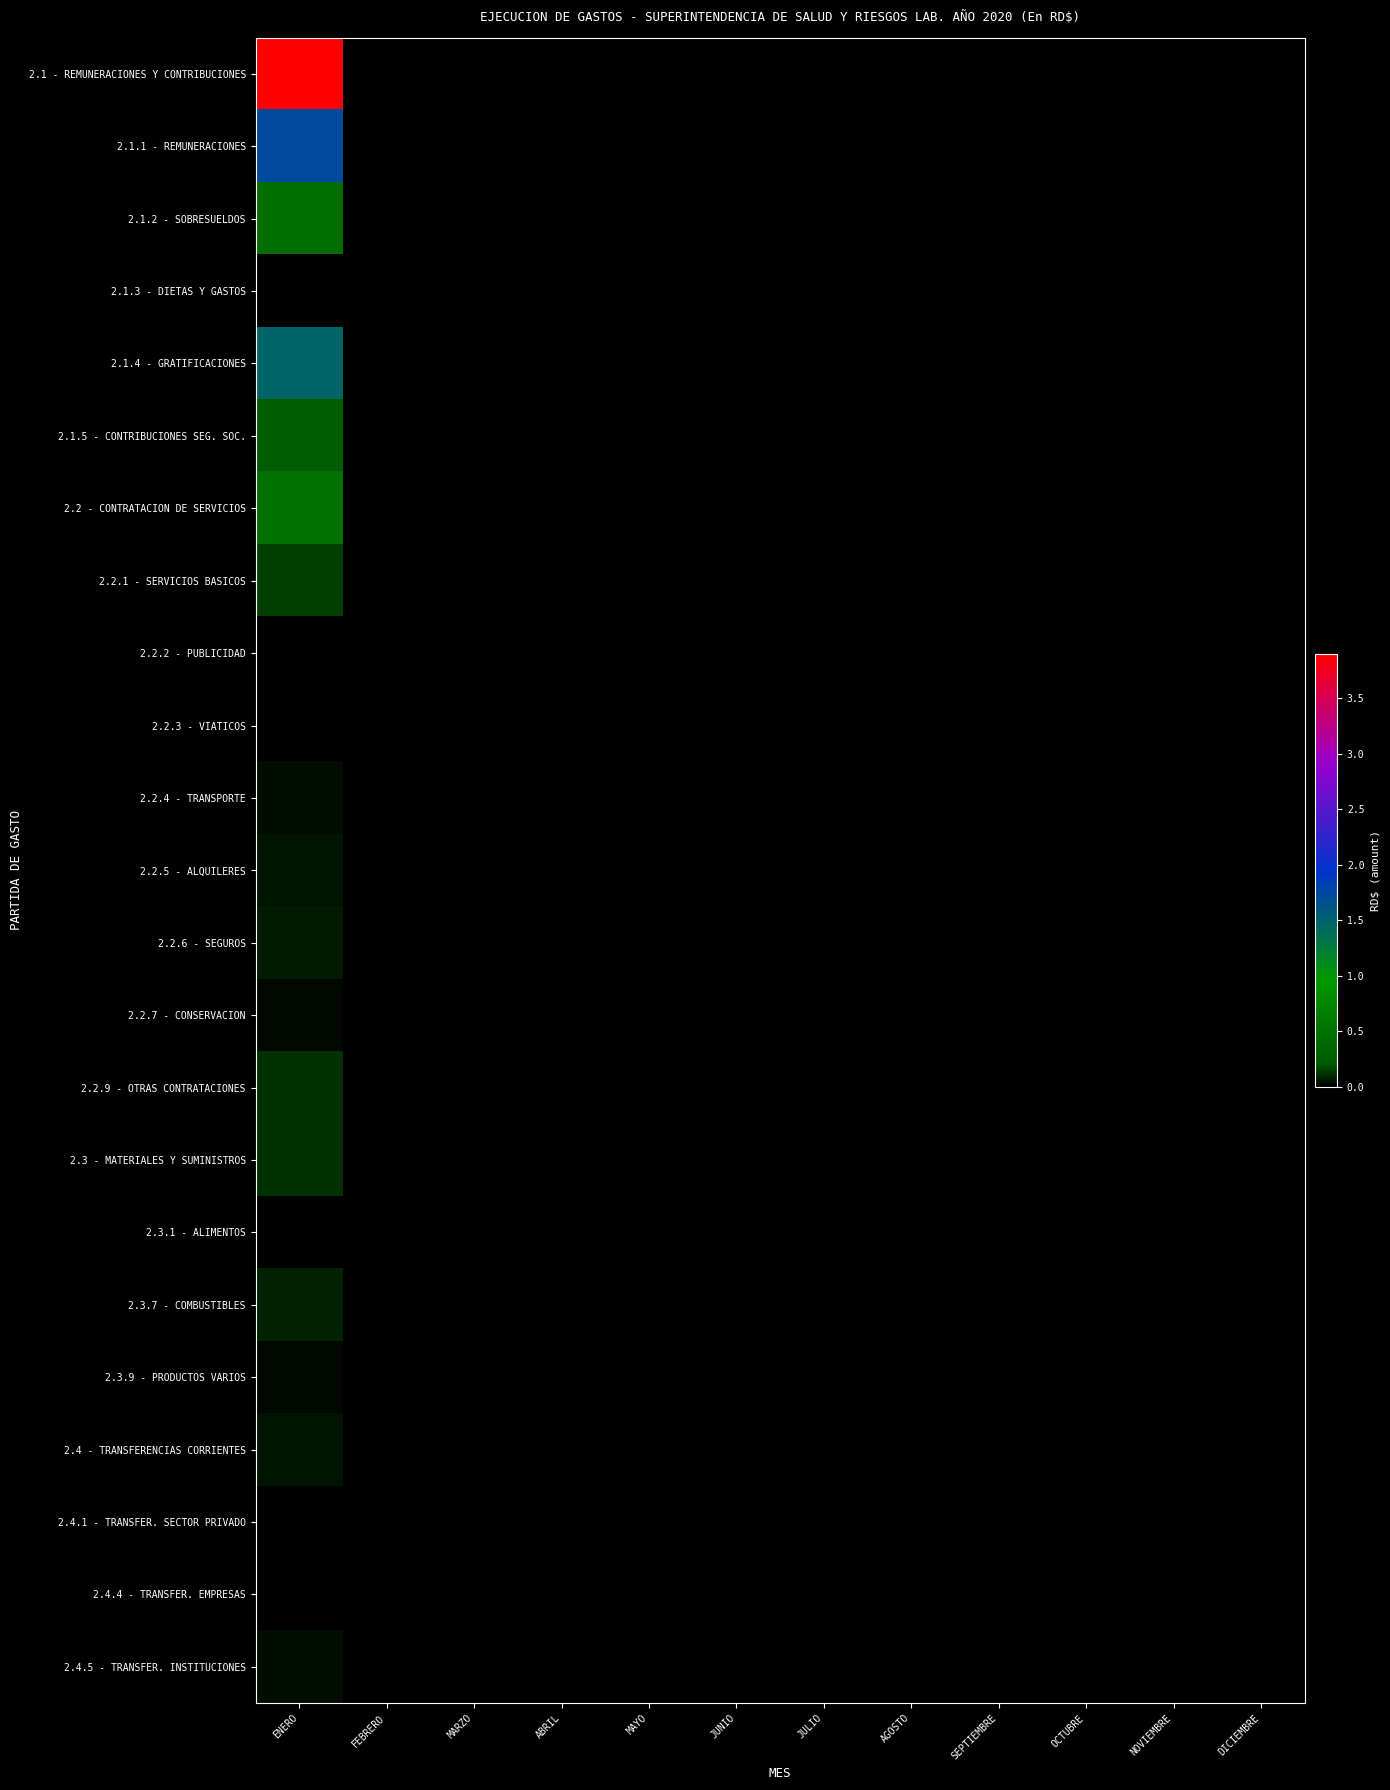

What is the maximum value shown in the chart?

38994479.7